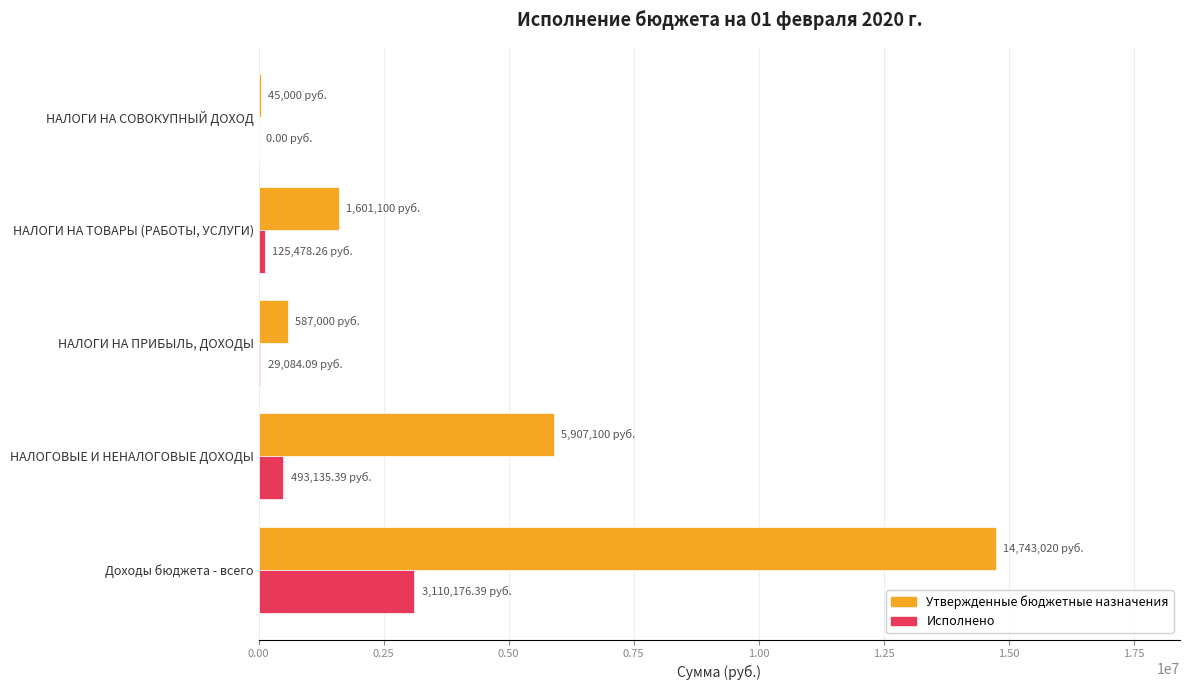

Which series has the largest total across all categories?

Утвержденные бюджетные назначения